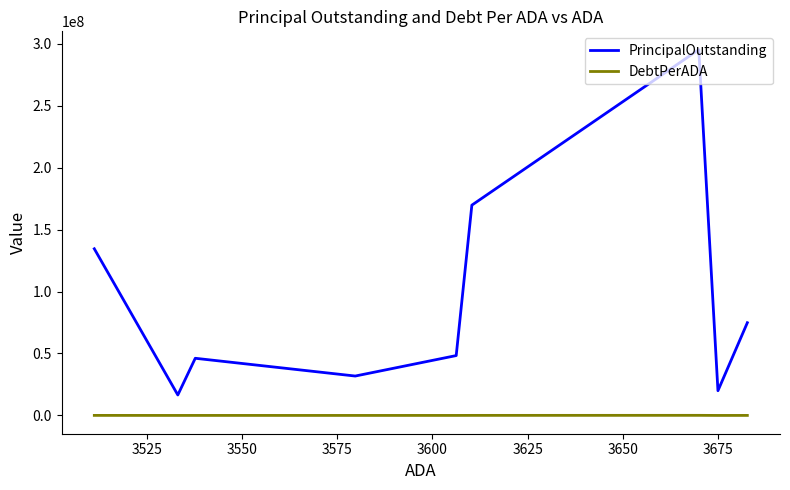

Which series changed the most between 3525 and 3675?

PrincipalOutstanding